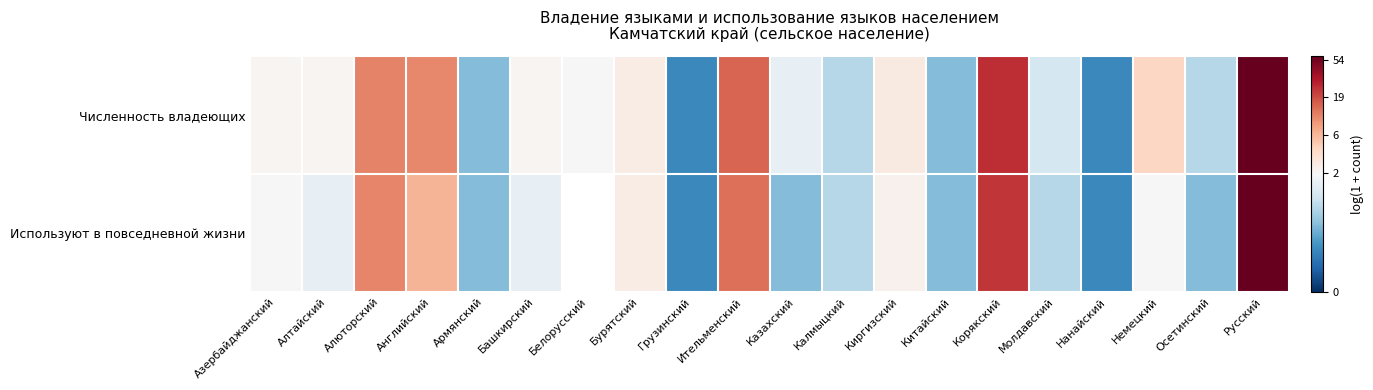

List the series in order of their peak value, lowest first.

Используют в повседневной жизни, Численность владеющих